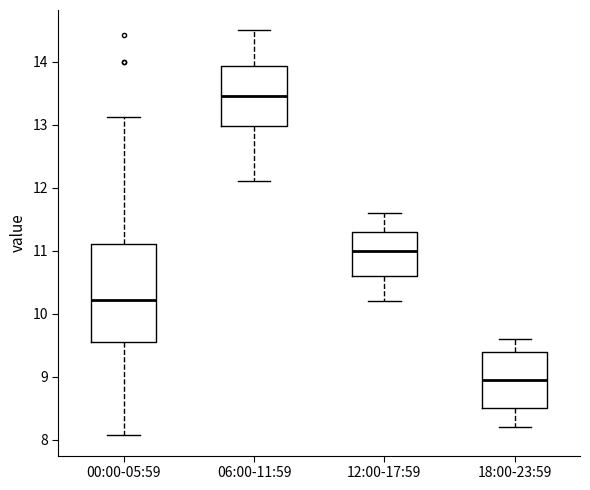

Which box's median line is the highest?

06:00-11:59